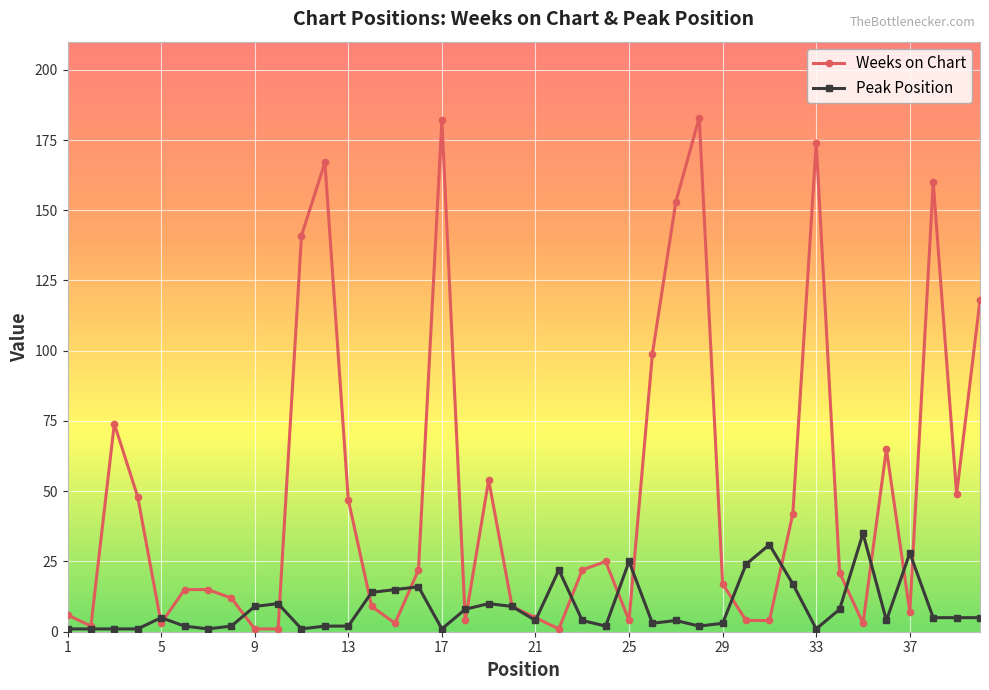

Is this an area chart (filled region under the line)?

No